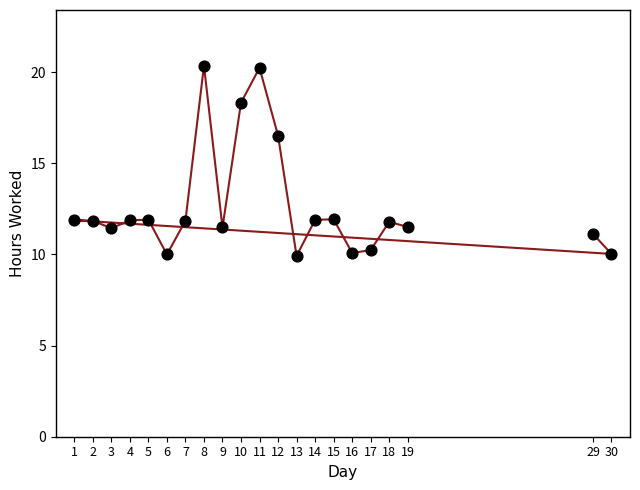

What Y value in the scatter plot is closest to 15?

16.5